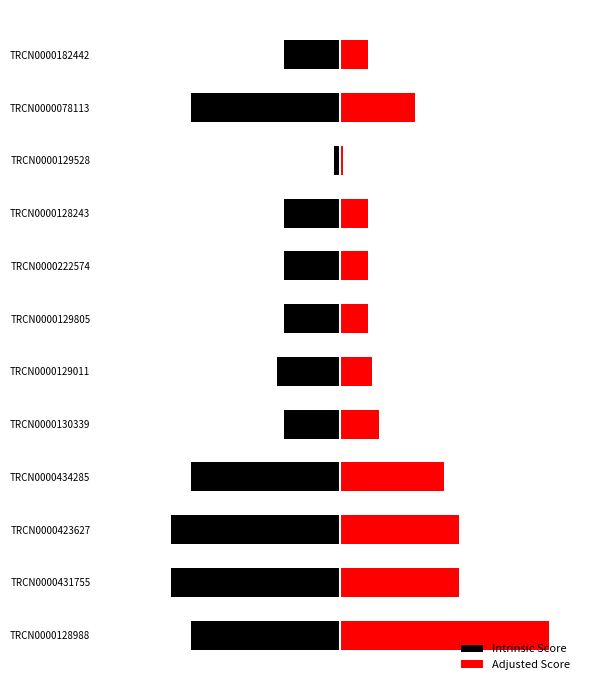

What are all the series names shown in the legend?

Intrinsic Score, Adjusted Score